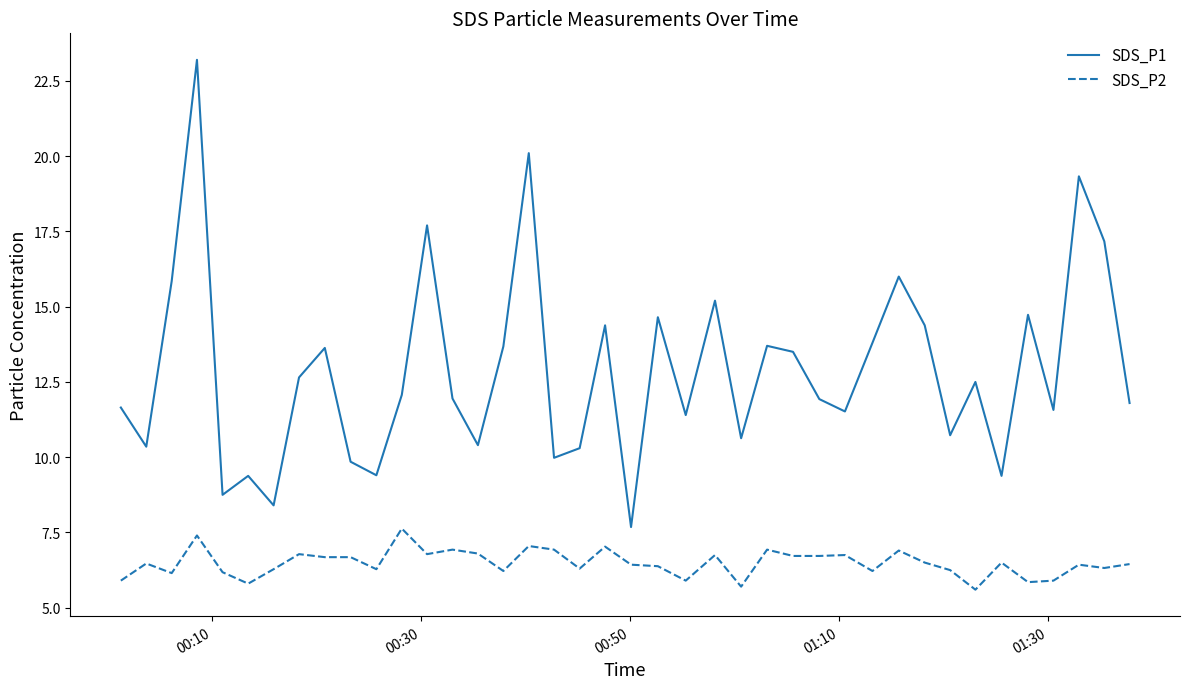

What is the difference between the second highest and second lowest values in the SDS_P2 series?

1.7